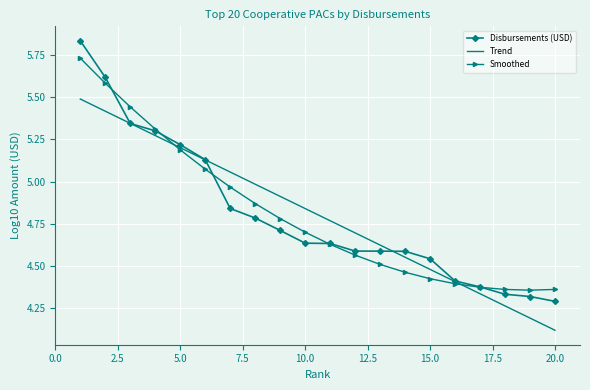

What is the smallest value displayed?

4.1